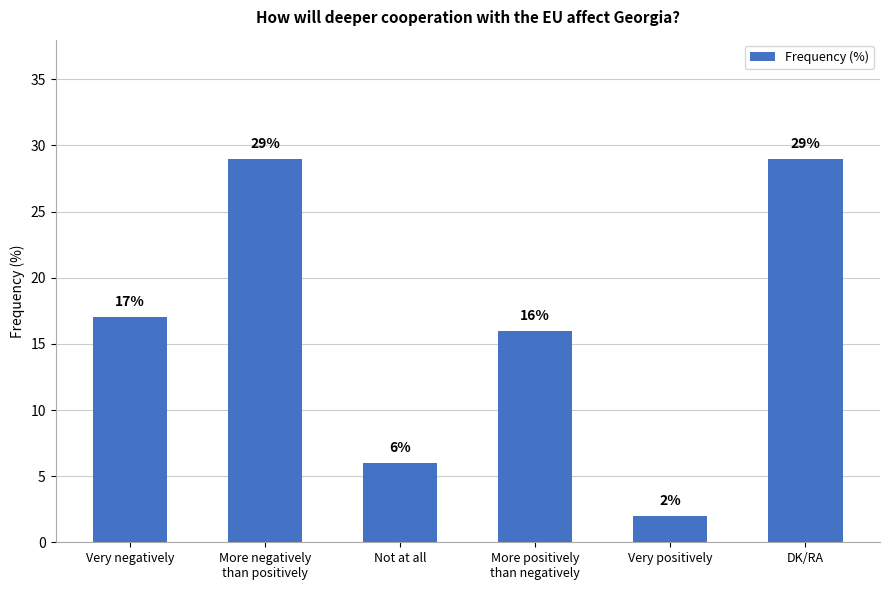

What is the greatest value displayed?

29